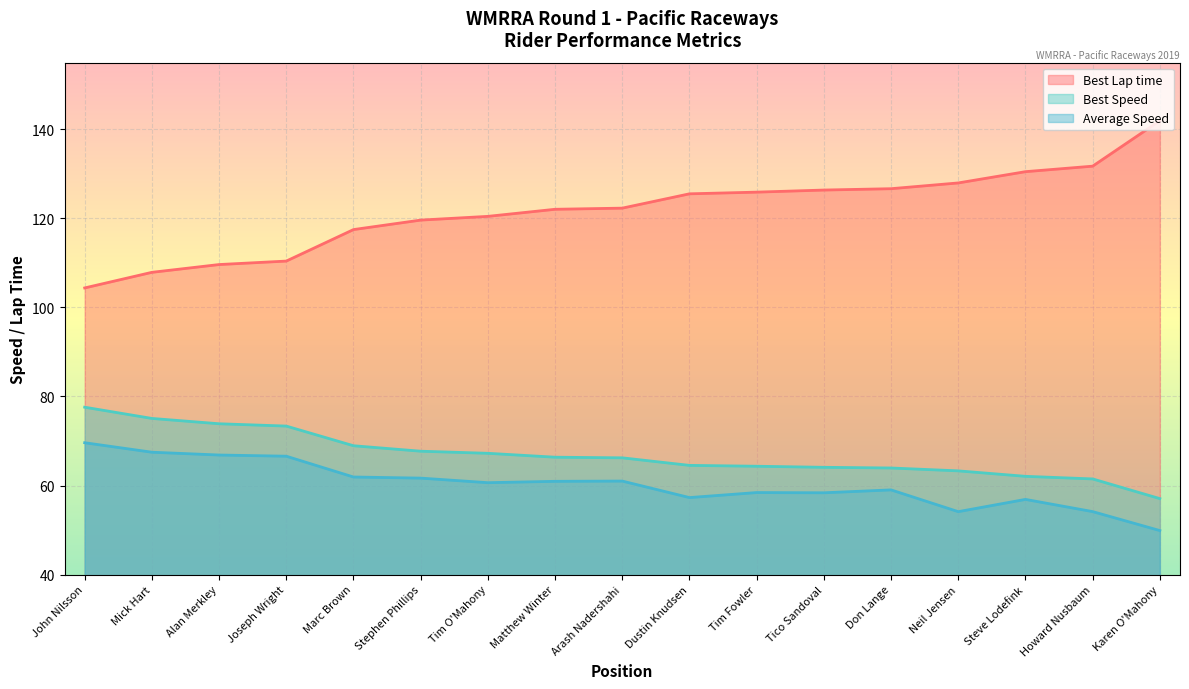

At Mick Hart, list the series in order from smallest to largest.

Average Speed, Best Speed, Best Lap time